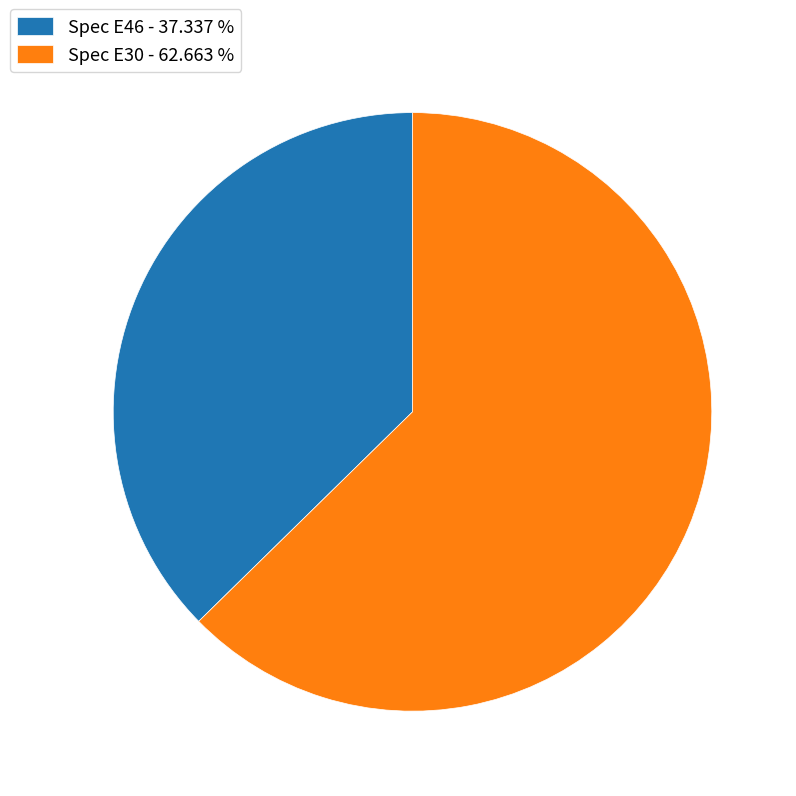

Does Spec E30 account for over 50% of the chart?

Yes